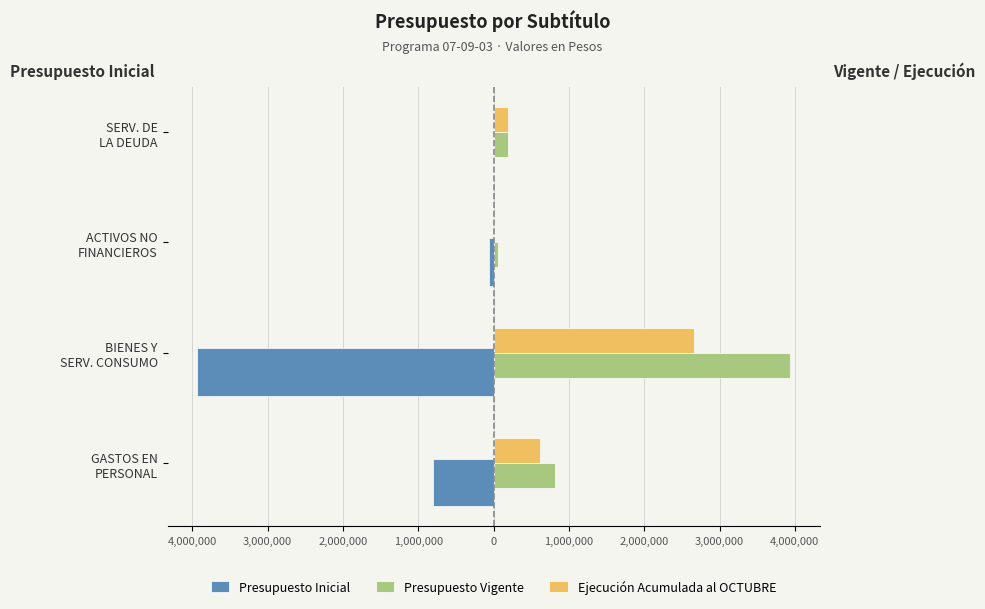

What are all the series names shown in the legend?

Presupuesto Inicial, Presupuesto Vigente, Ejecución Acumulada al OCTUBRE